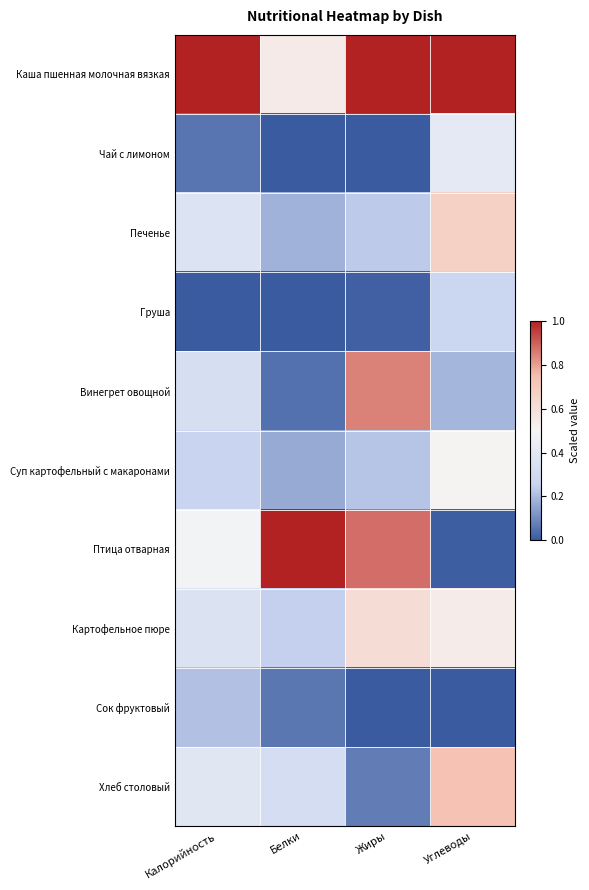

Reading left to right, transcribe all the data shown in this chart.

Каша пшенная молочная вязкая: Калорийность=1.0	Белки=0.5	Жиры=1.0	Углеводы=1.0
Чай с лимоном: Калорийность=0.1	Белки=0.0	Жиры=0.0	Углеводы=0.4
Печенье: Калорийность=0.4	Белки=0.2	Жиры=0.2	Углеводы=0.7
Груша: Калорийность=0.0	Белки=0.0	Жиры=0.0	Углеводы=0.3
Винегрет овощной: Калорийность=0.3	Белки=0.0	Жиры=0.8	Углеводы=0.2
Суп картофельный с макаронами: Калорийность=0.3	Белки=0.2	Жиры=0.2	Углеводы=0.5
Птица отварная: Калорийность=0.5	Белки=1.0	Жиры=0.9	Углеводы=0.0
Картофельное пюре: Калорийность=0.4	Белки=0.2	Жиры=0.6	Углеводы=0.5
Сок фруктовый: Калорийность=0.2	Белки=0.1	Жиры=0.0	Углеводы=0.0
Хлеб столовый: Калорийность=0.4	Белки=0.3	Жиры=0.1	Углеводы=0.7